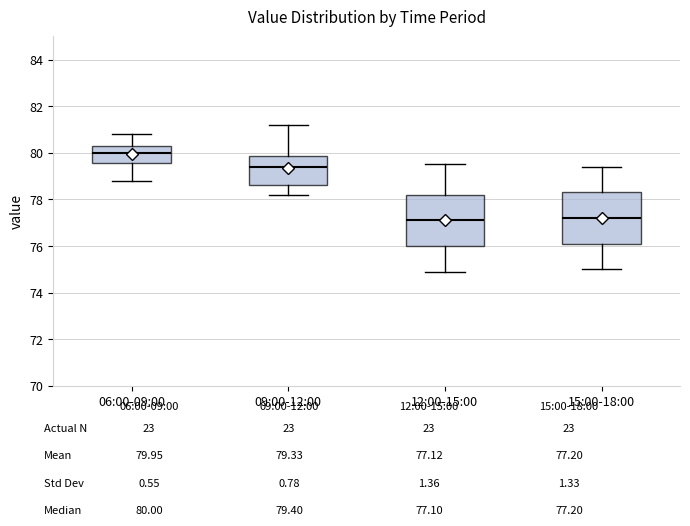

Reading left to right, read every box against the y-axis: the position of its median line, the range the box covers, and the ends of its whiskers. The values are not printed on the chart, so give them approximately, as read against the axis.

06:00-09:00: median 80.0, box 79.6 to 80.4, whiskers 78.8 to 80.8
09:00-12:00: median 79.4, box 78.6 to 79.8, whiskers 78.2 to 81.2
12:00-15:00: median 77.2, box 76.0 to 78.2, whiskers 75.0 to 79.6
15:00-18:00: median 77.2, box 76.2 to 78.4, whiskers 75.0 to 79.4